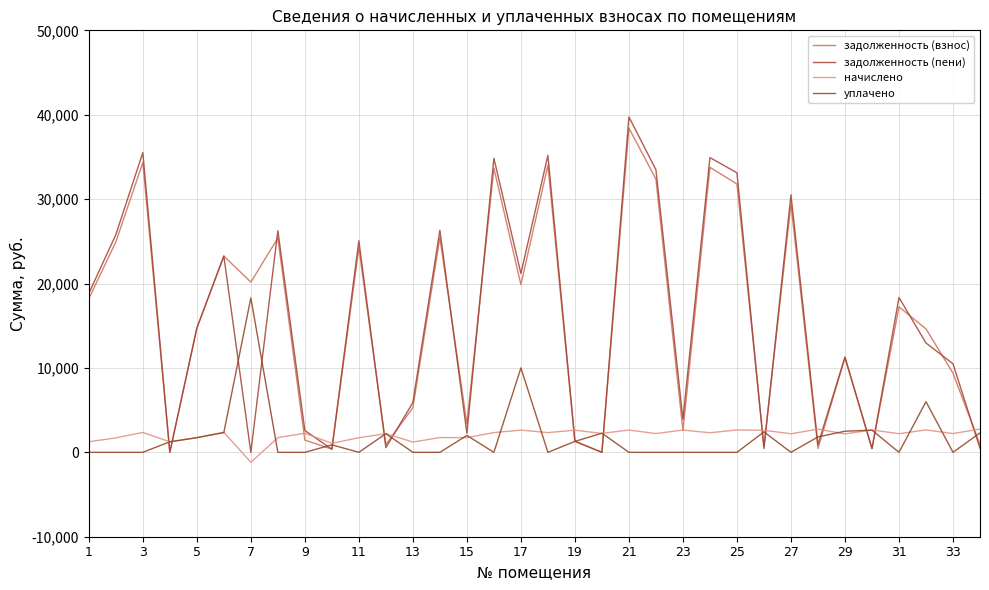

At which category does the chart reach its peak across all series?

21